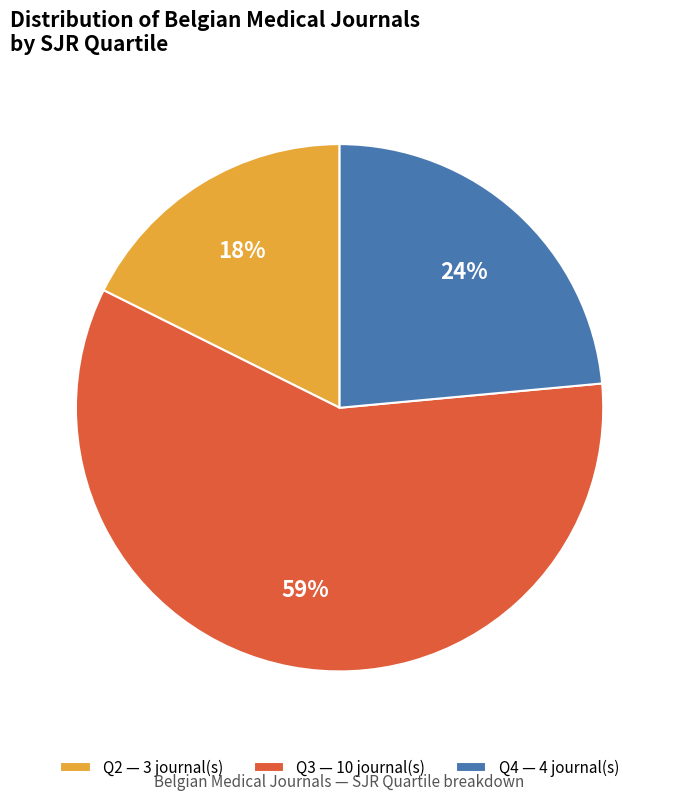

Which slice is the largest?

Q3 — 10 journal(s)